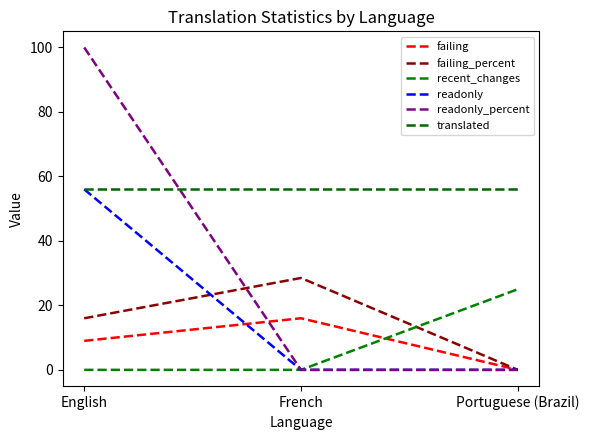

True or false: failing has a value of 0.0 at Portuguese (Brazil).

True